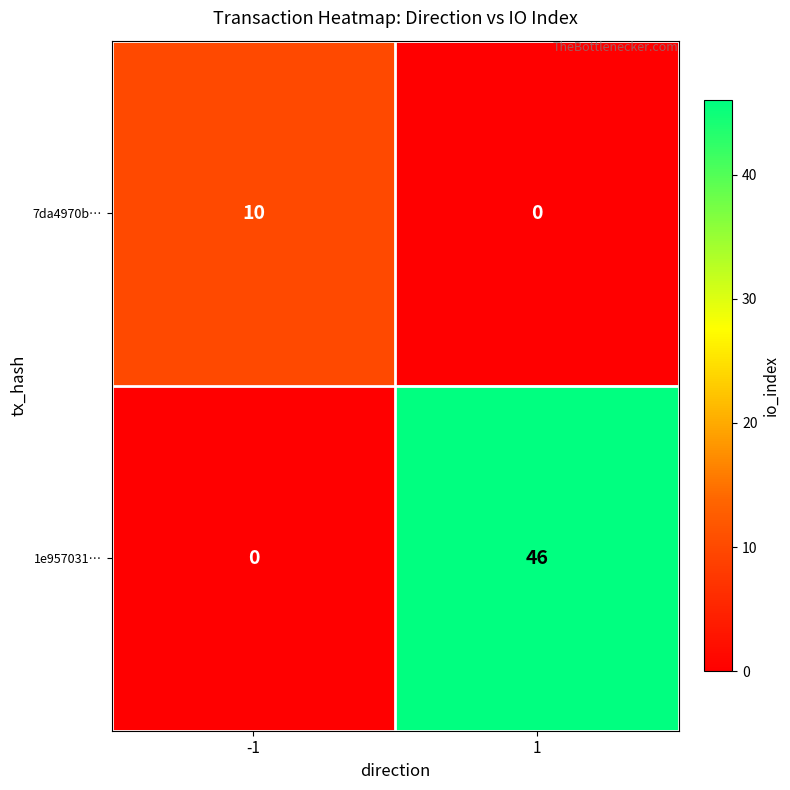

Is it true that 1e957031… equals 46 at 1?

True